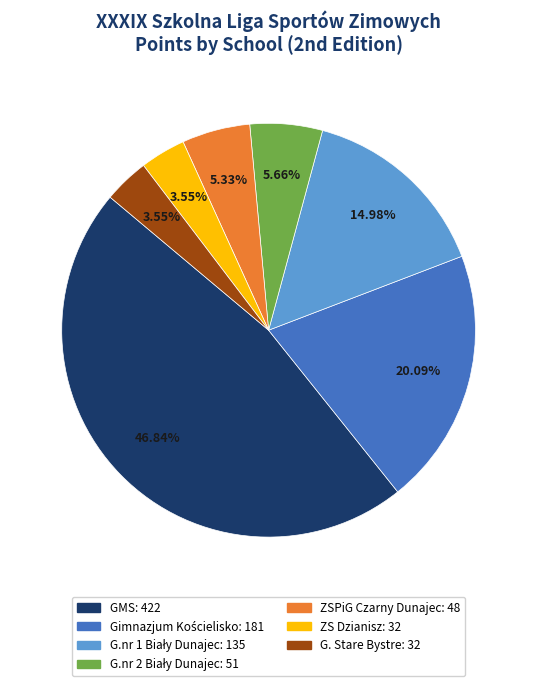

Is ZSPiG Czarny Dunajec the majority of the pie?

No